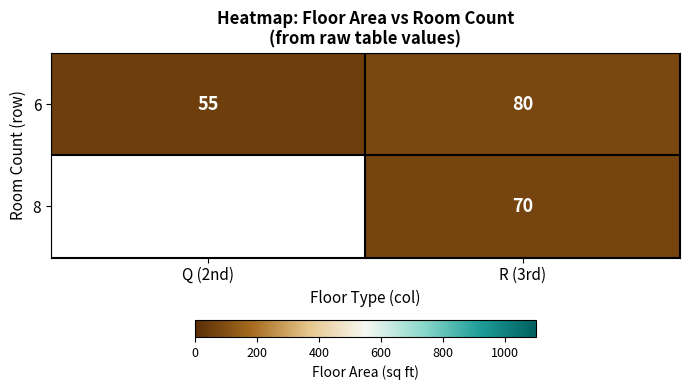

List the labels in order of 6 value, largest first.

R (3rd), Q (2nd)